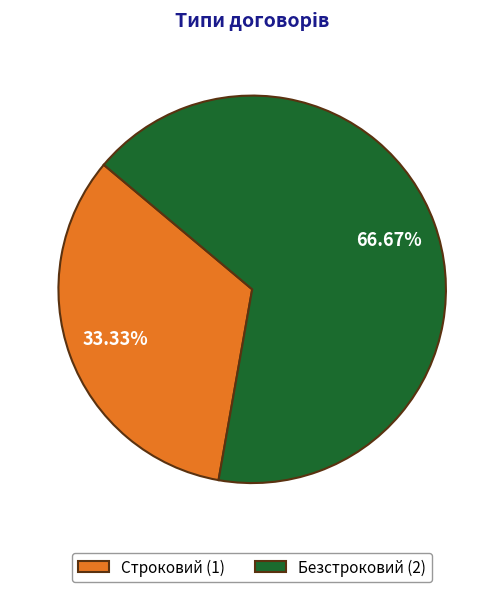

What is the largest slice in the pie chart?

Безстроковий